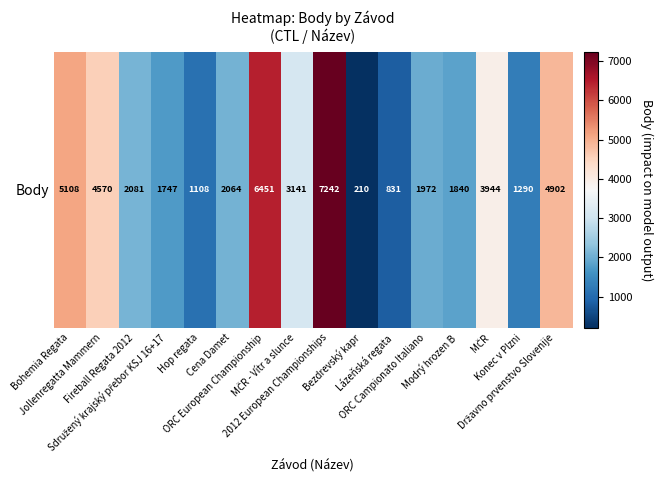

What is the ratio of the value at MČR - Vítr a slunce to the value at 2012 European Championships?

0.4